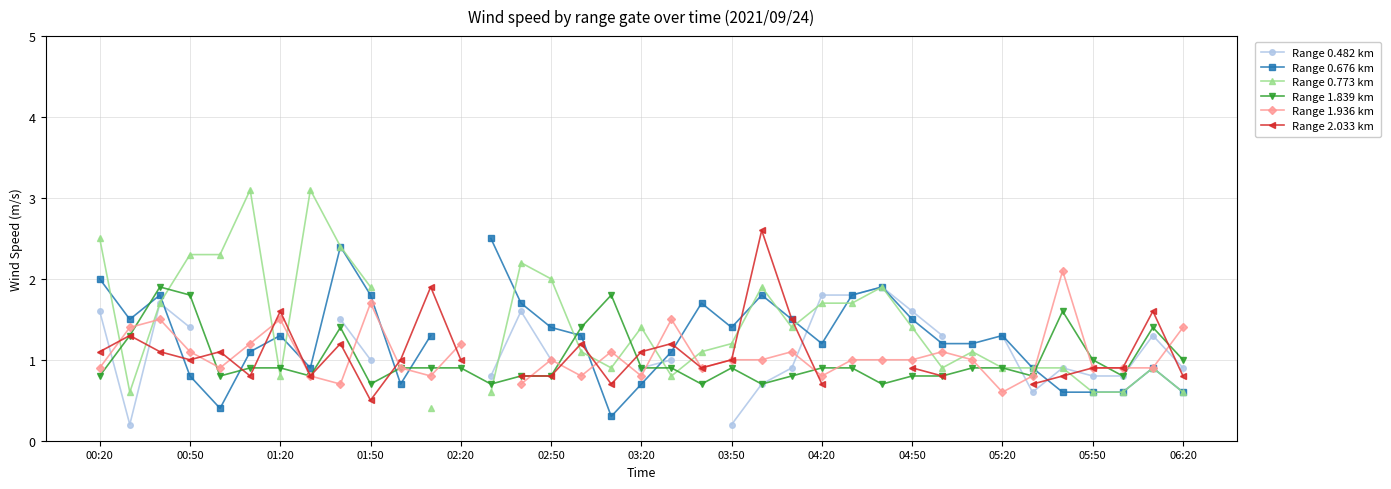

How many data points does each series have?

37